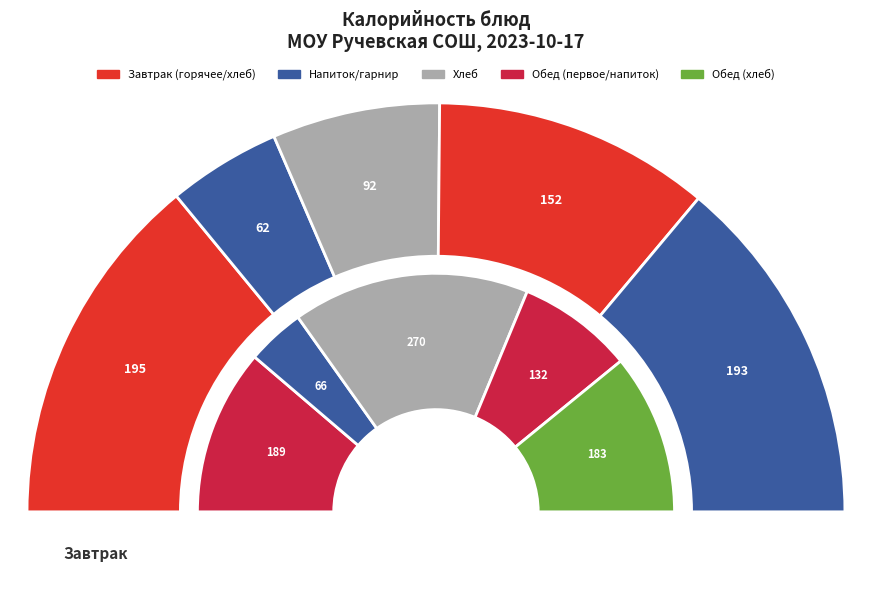

What percentage is the Хлеб пшеничный (обед) slice, to the nearest percent?

12%